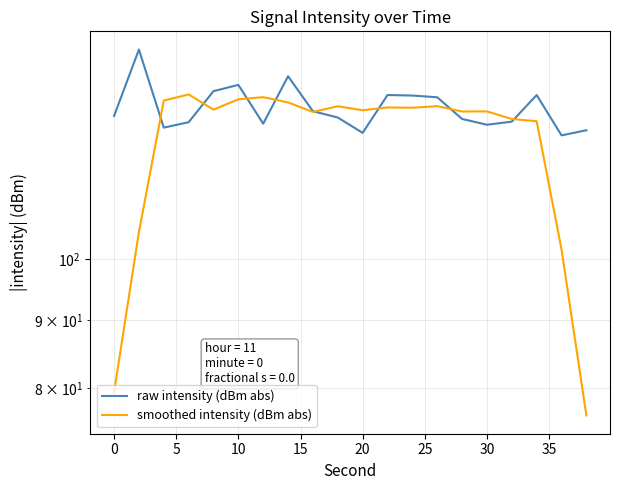

How many values in the raw intensity (dBm abs) series exceed 128?

10